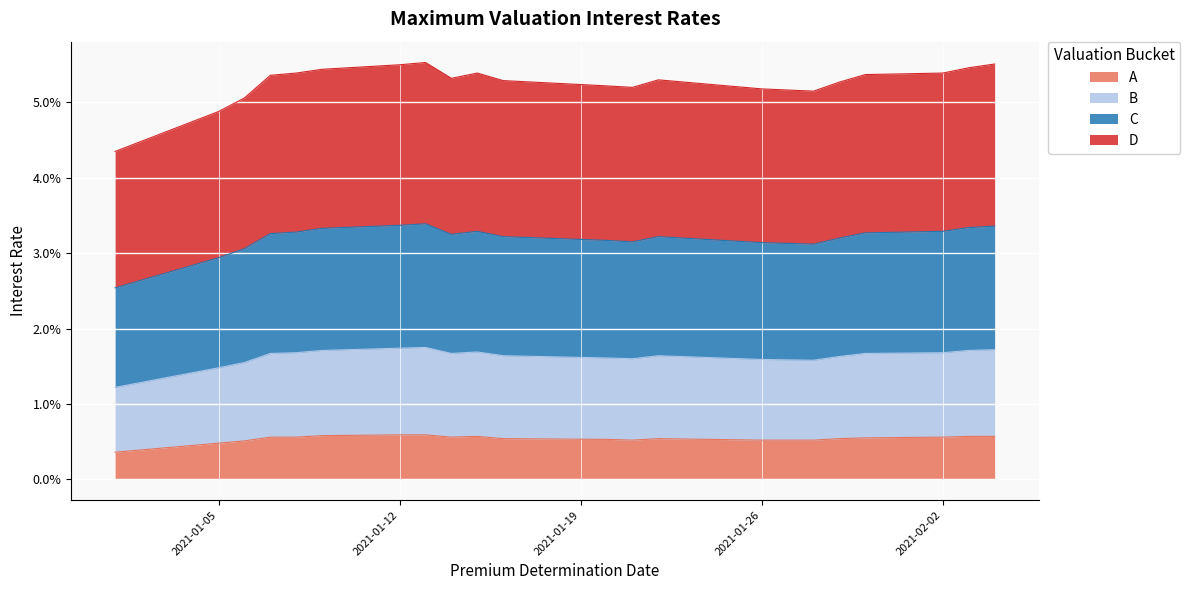

What is the label of the 9th point from the right?

2021-01-21